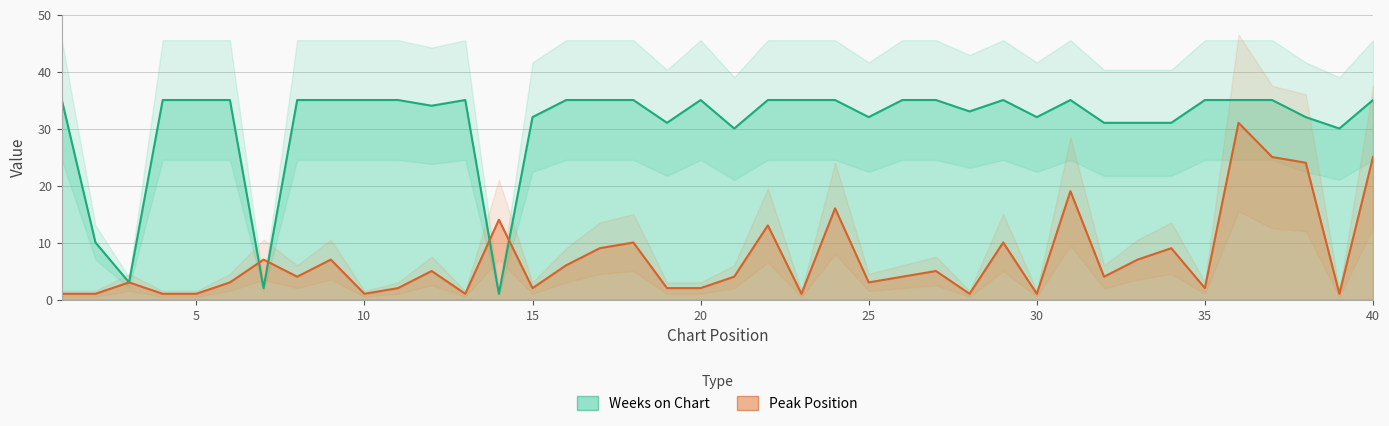

The value of Weeks on Chart at 37 is 51. True or false?

False